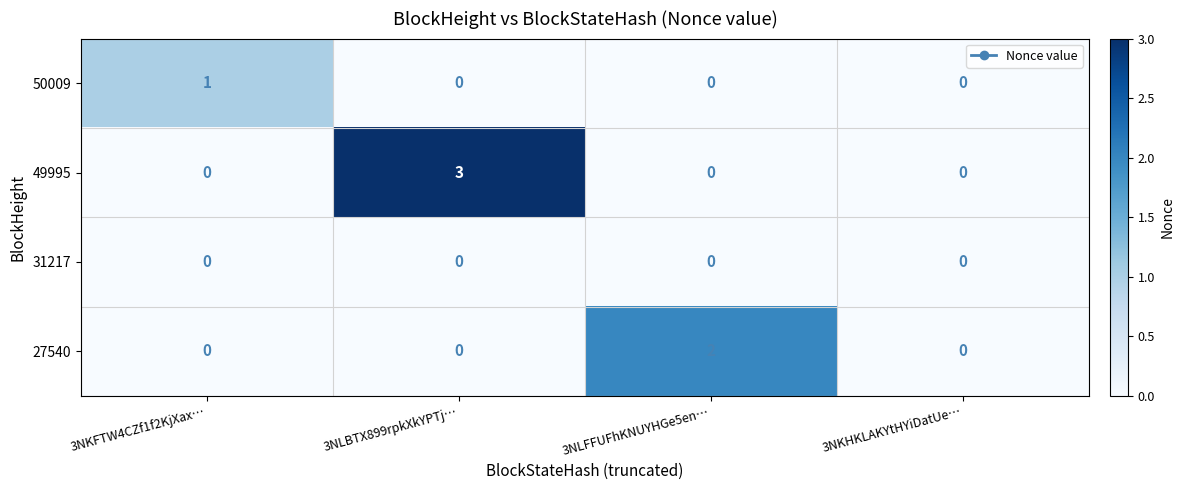

At which category is the sum across all series the highest?

3NLBTX899rpkXkYPTj…